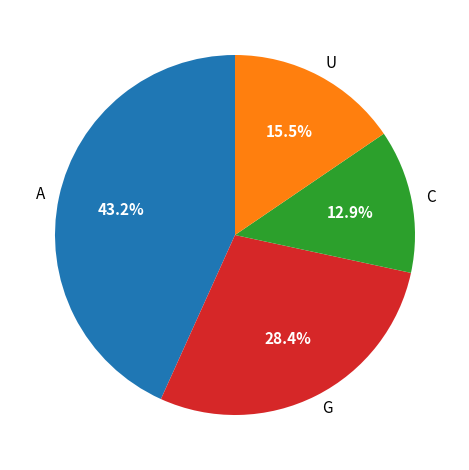

Which has a higher value, U or A?

A